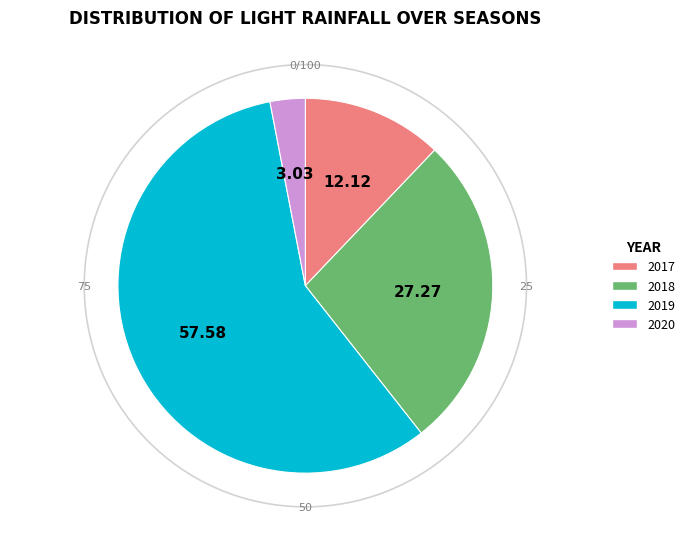

To the nearest percent, what is the average slice percentage?

25%